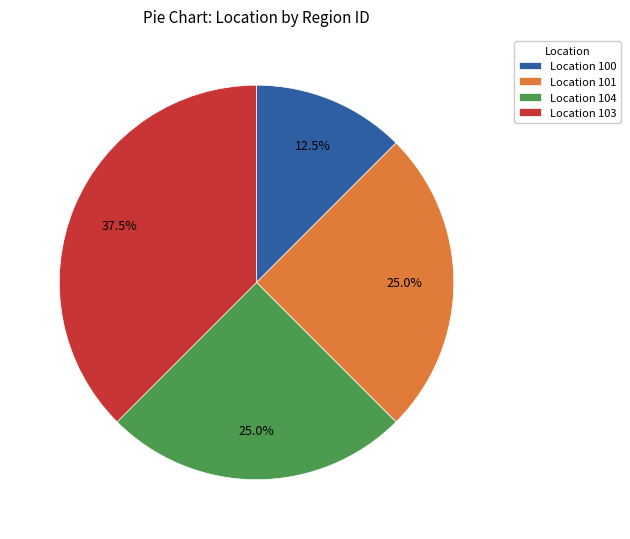

Combined, what portion of the pie is Location 101 and Location 104?

50.0%